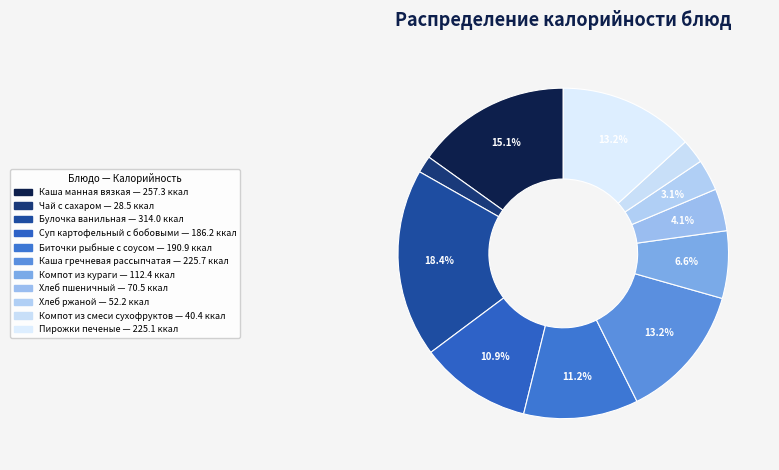

Which category has the biggest portion of the pie?

Булочка ванильная